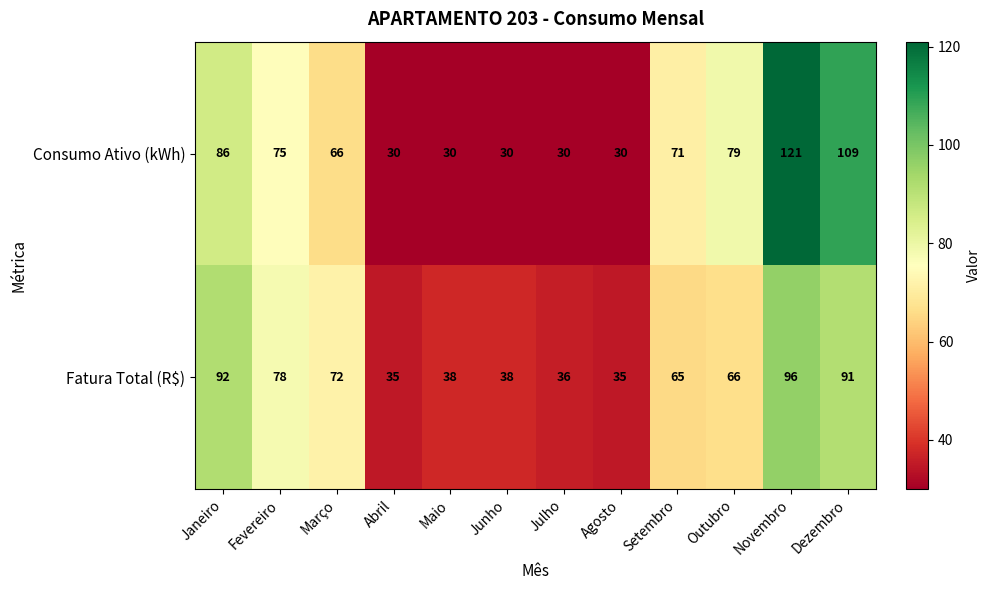

Reading left to right, what are all the values shown in this chart?

Consumo Ativo (kWh): Janeiro=86	Fevereiro=75	Março=66	Abril=30	Maio=30	Junho=30	Julho=30	Agosto=30	Setembro=71	Outubro=79	Novembro=121	Dezembro=109
Fatura Total (R$): Janeiro=92	Fevereiro=78	Março=72	Abril=35	Maio=38	Junho=38	Julho=36	Agosto=35	Setembro=65	Outubro=66	Novembro=96	Dezembro=91